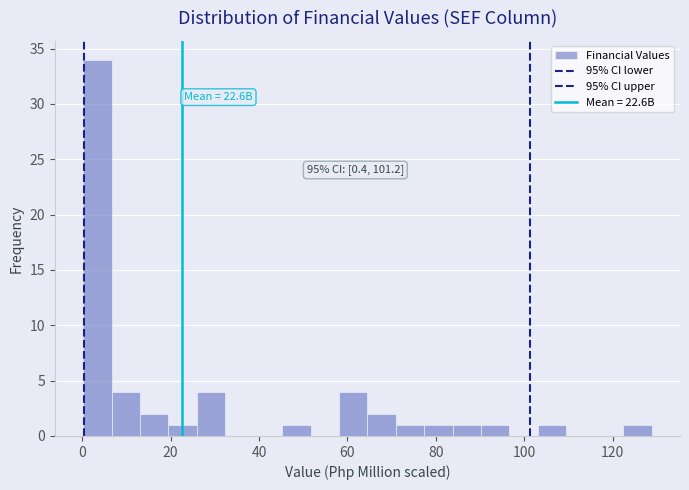

Read against the x-axis, roughly where is the centre of the tallest bar?

4